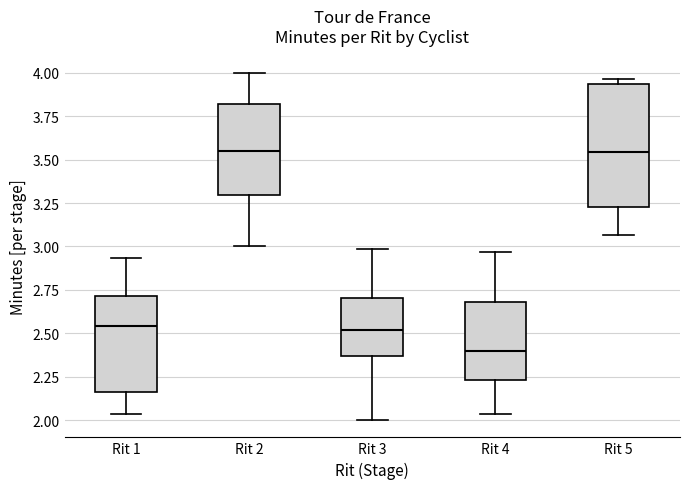

Which box has the lowest median line?

Rit 4